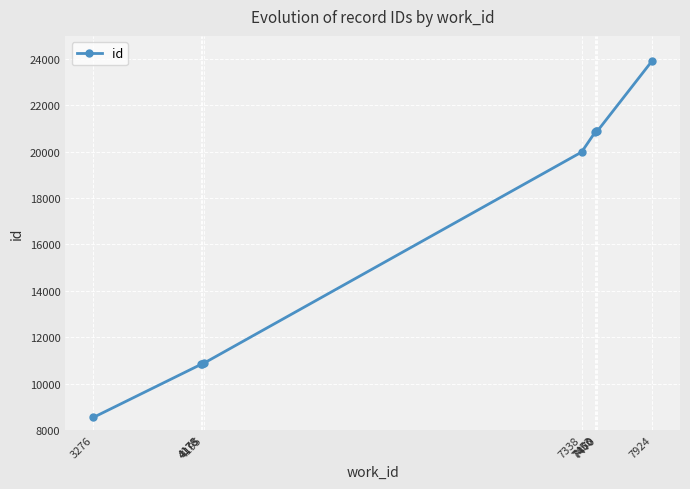

What is the value of the 7th point from the left?

20877